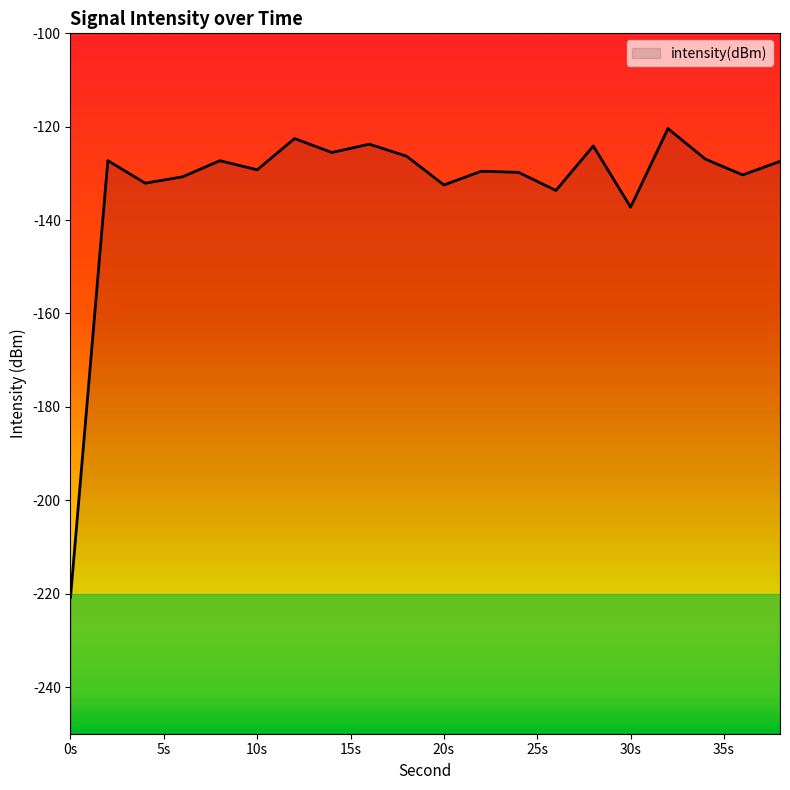

Where is the first local maximum?

2